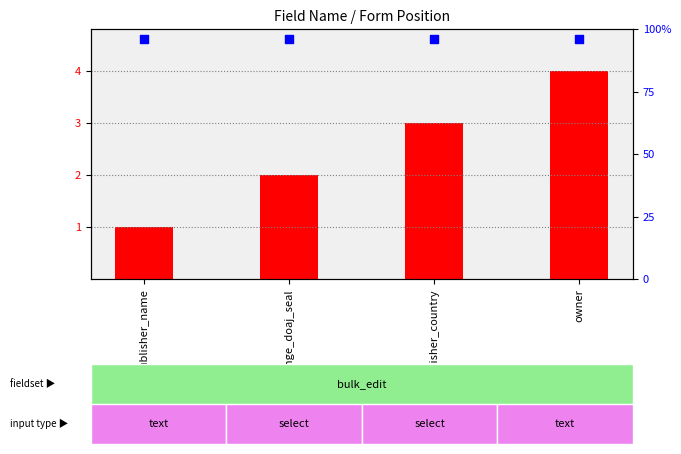

What is the total value across all series at owner?

8.6